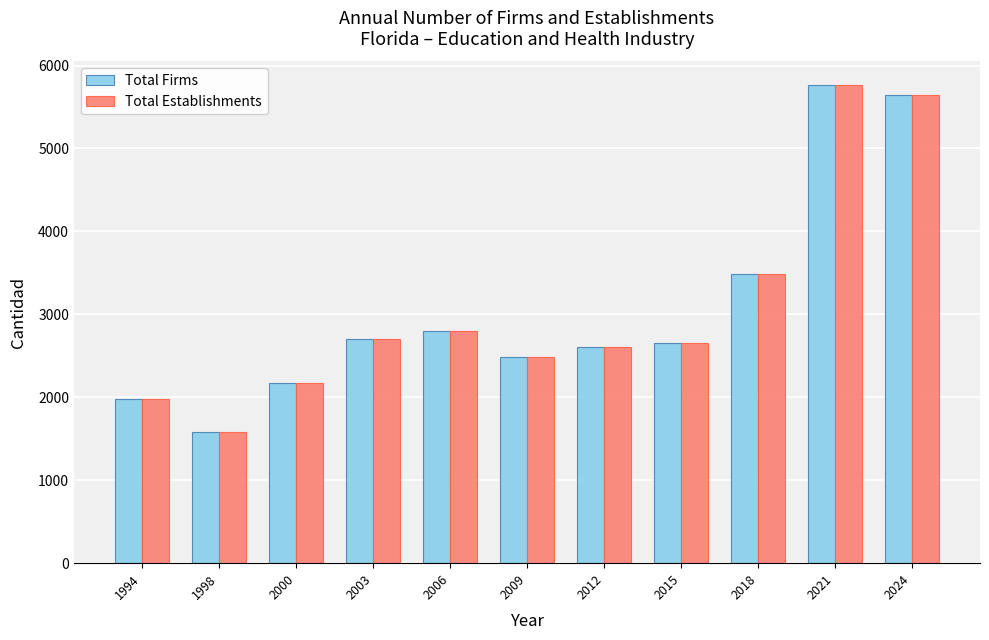

Is the value of Total Establishments at 2015 greater than the value of Total Firms at 2006?

No